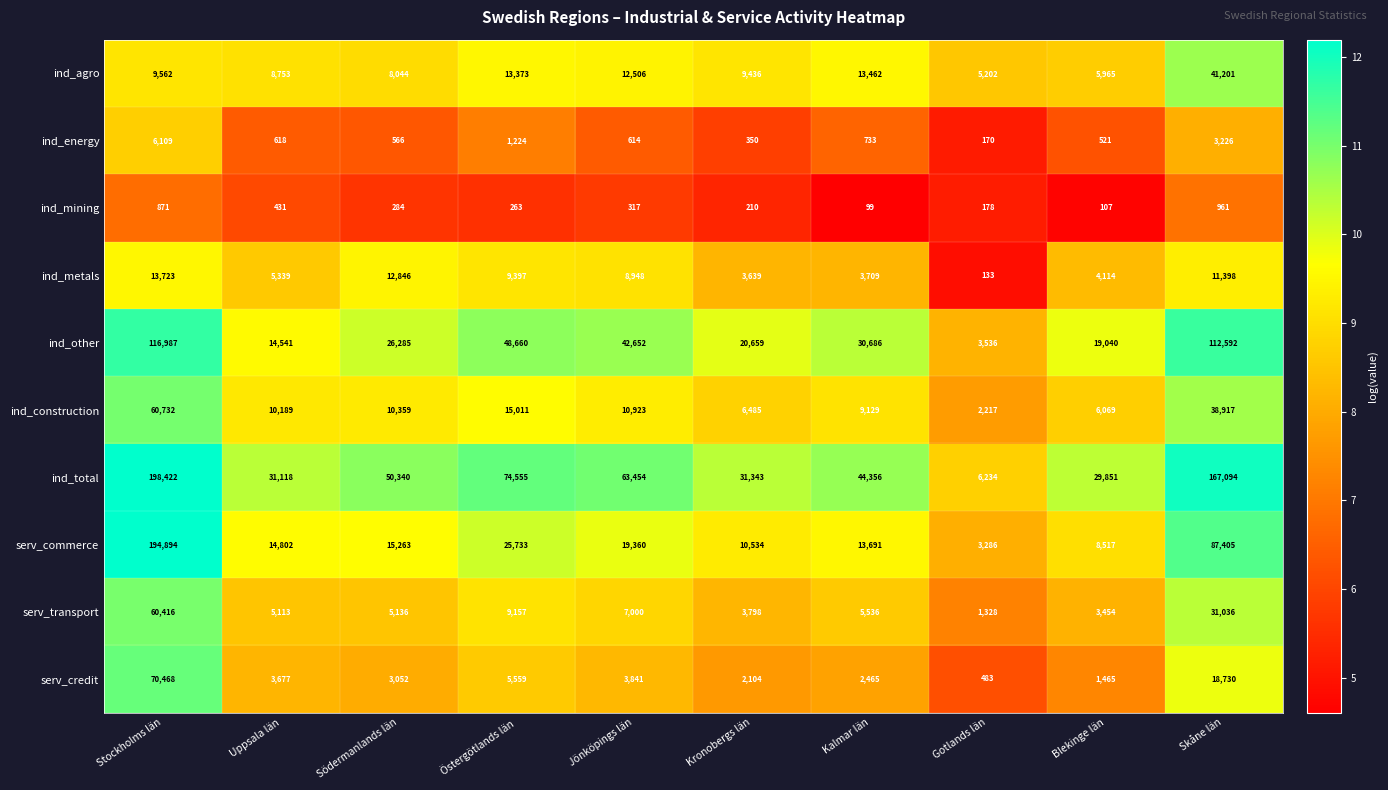

At which category is the sum across all series the highest?

Stockholms län